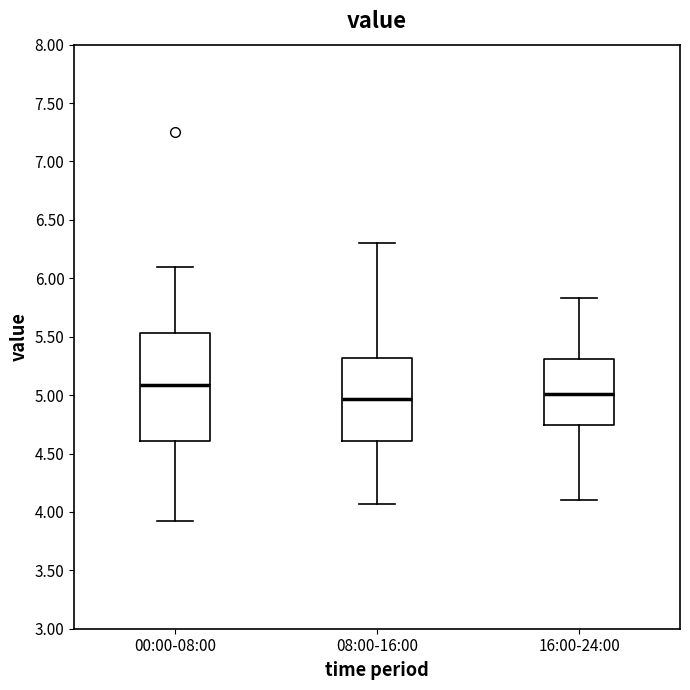

Reading left to right, read every box against the y-axis: the position of its median line, the range the box covers, and the ends of its whiskers. The values are not printed on the chart, so give them approximately, as read against the axis.

00:00-08:00: median 5.10, box 4.60 to 5.55, whiskers 3.90 to 6.10
08:00-16:00: median 4.95, box 4.60 to 5.30, whiskers 4.05 to 6.30
16:00-24:00: median 5.00, box 4.75 to 5.30, whiskers 4.10 to 5.85